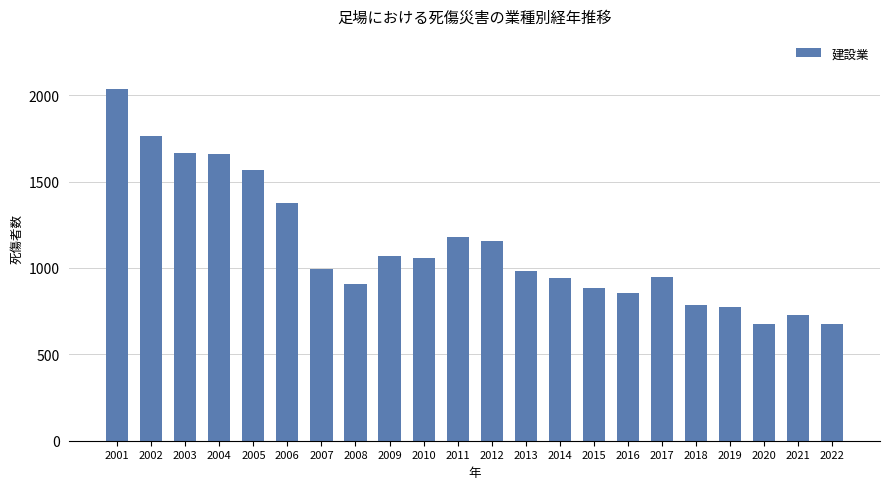

True or false: the data shows 1569 at 2005.

True